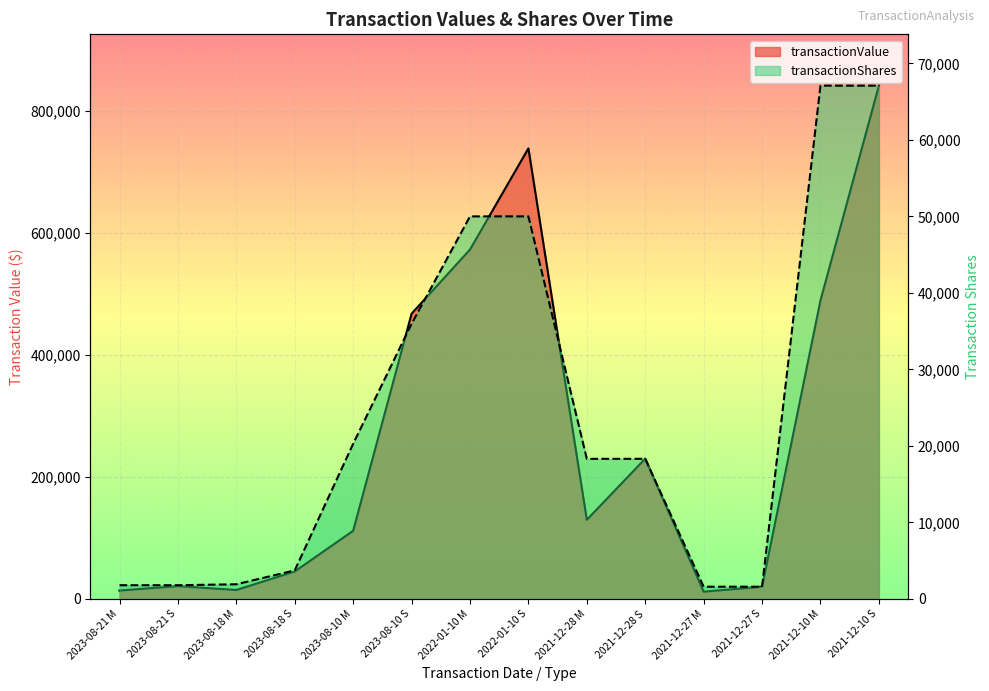

Does the chart display data point markers on the line(s)?

No